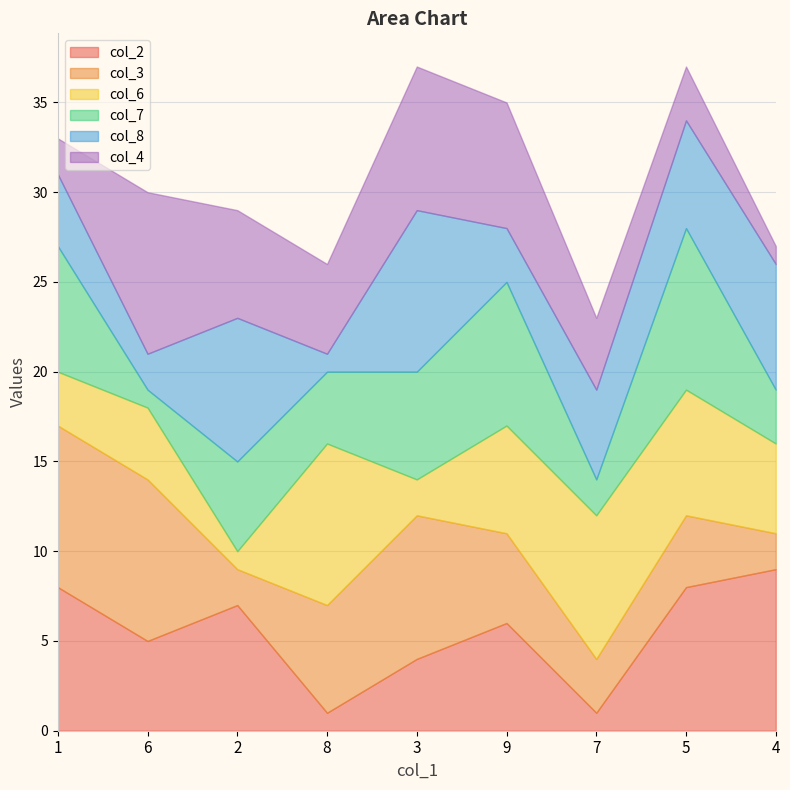

What is the sum of all col_4 values?

45